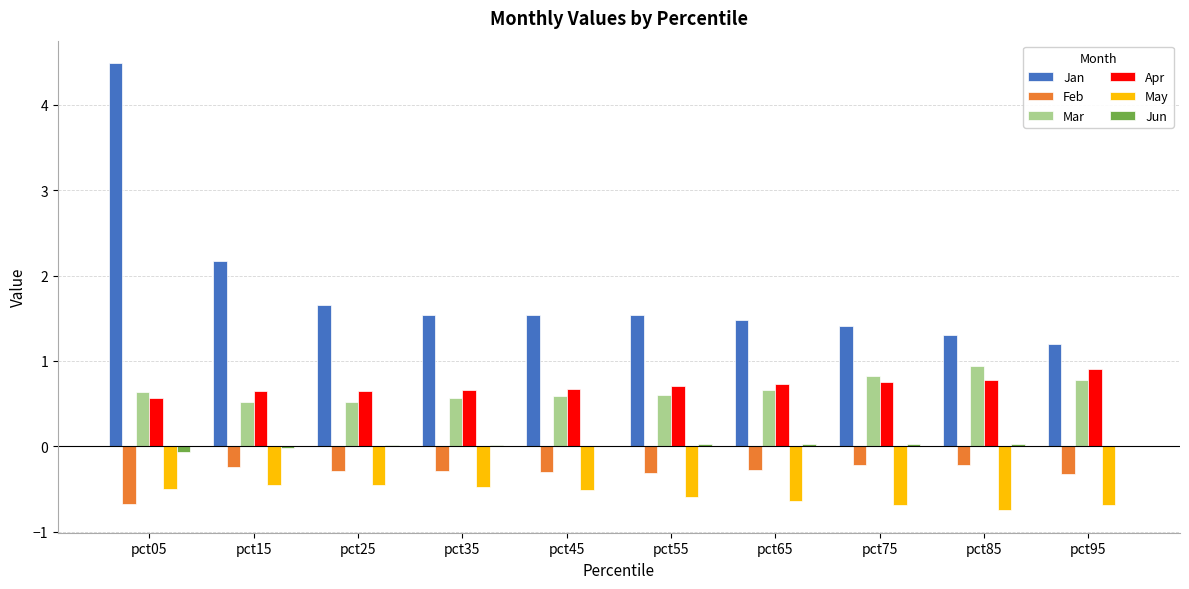

What is the sum of all Feb values?

-3.1